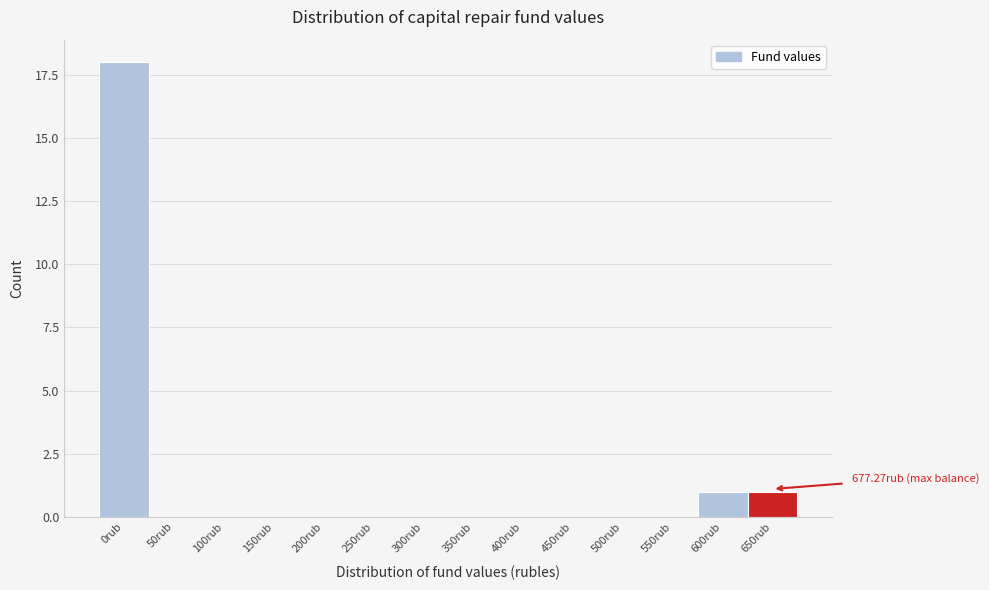

Reading left to right, transcribe all the data shown in this chart.

0rub=18	50rub=0	100rub=0	150rub=0	200rub=0	250rub=0	300rub=0	350rub=0	400rub=0	450rub=0	500rub=0	550rub=0	600rub=1	650rub=1